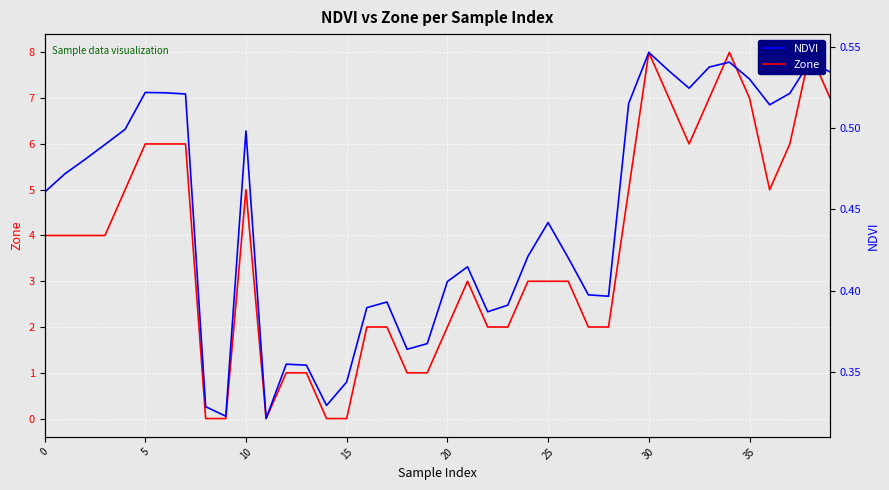

Rank the series by their average value, from highest to lowest.

Zone, NDVI